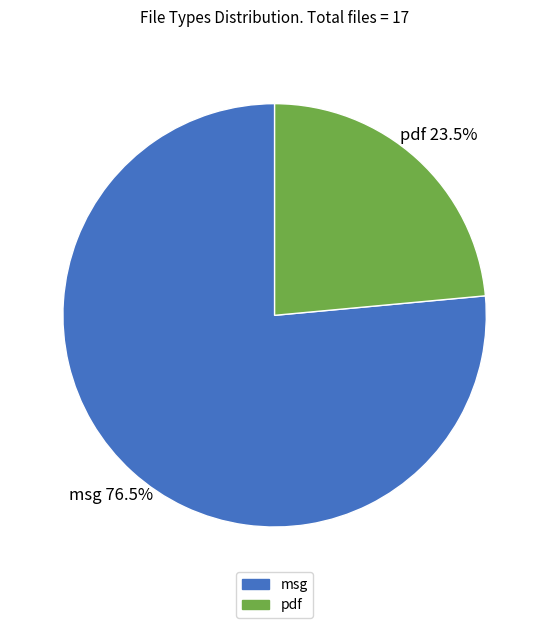

Rank the categories by value from highest to lowest.

msg, pdf